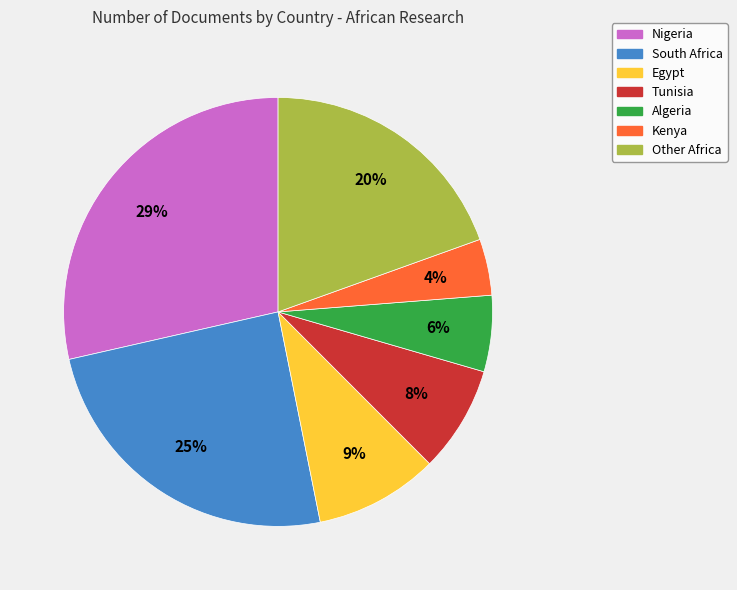

Is the sum of Nigeria and Kenya greater than half?

No